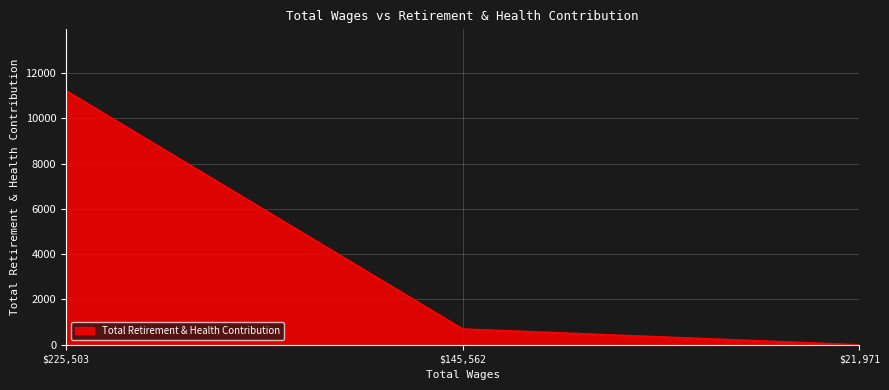

How many categories are shown in the chart?

3